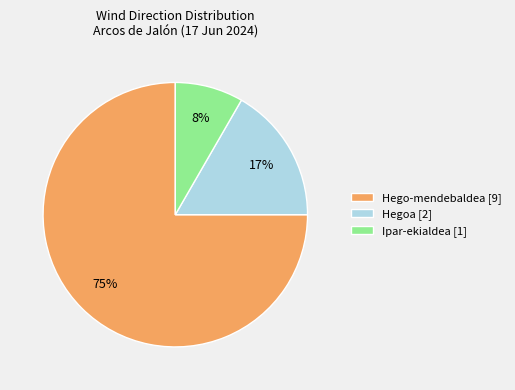

Combined, do Hego-mendebaldea [9] and Ipar-ekialdea [1] account for over 50%?

Yes